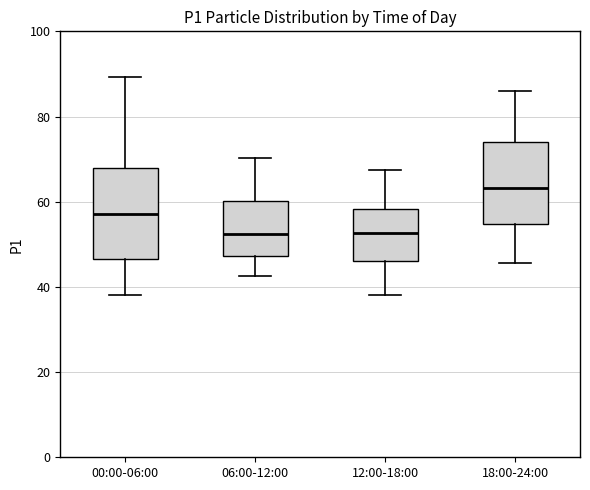

Reading left to right, read every box against the y-axis: the position of its median line, the range the box covers, and the ends of its whiskers. The values are not printed on the chart, so give them approximately, as read against the axis.

00:00-06:00: median 58, box 46 to 68, whiskers 38 to 90
06:00-12:00: median 52, box 48 to 60, whiskers 42 to 70
12:00-18:00: median 52, box 46 to 58, whiskers 38 to 68
18:00-24:00: median 64, box 54 to 74, whiskers 46 to 86